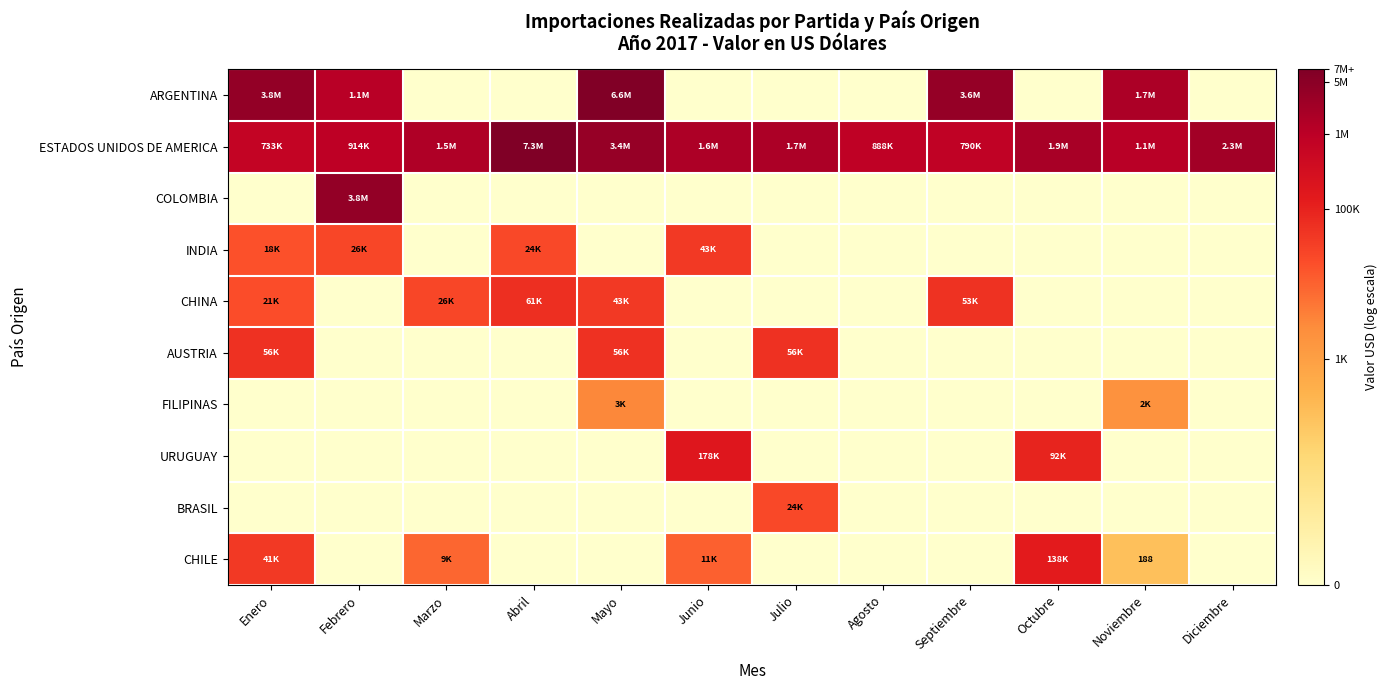

At how many categories does at least one series exceed 10?

12